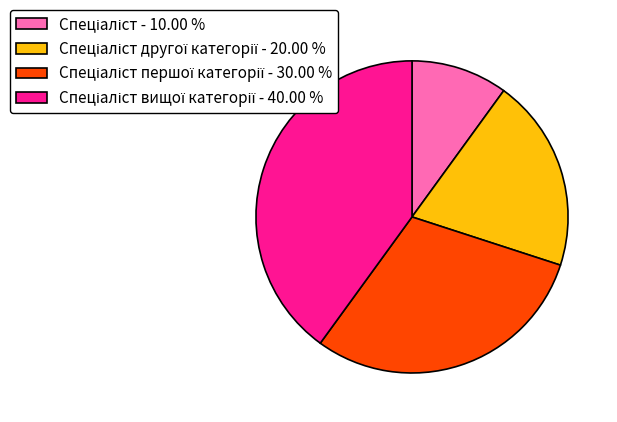

Is there any slice that represents more than half of the pie?

No